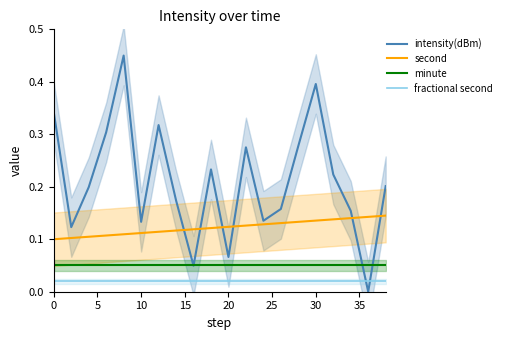

Which series has the largest total across all categories?

intensity(dBm)